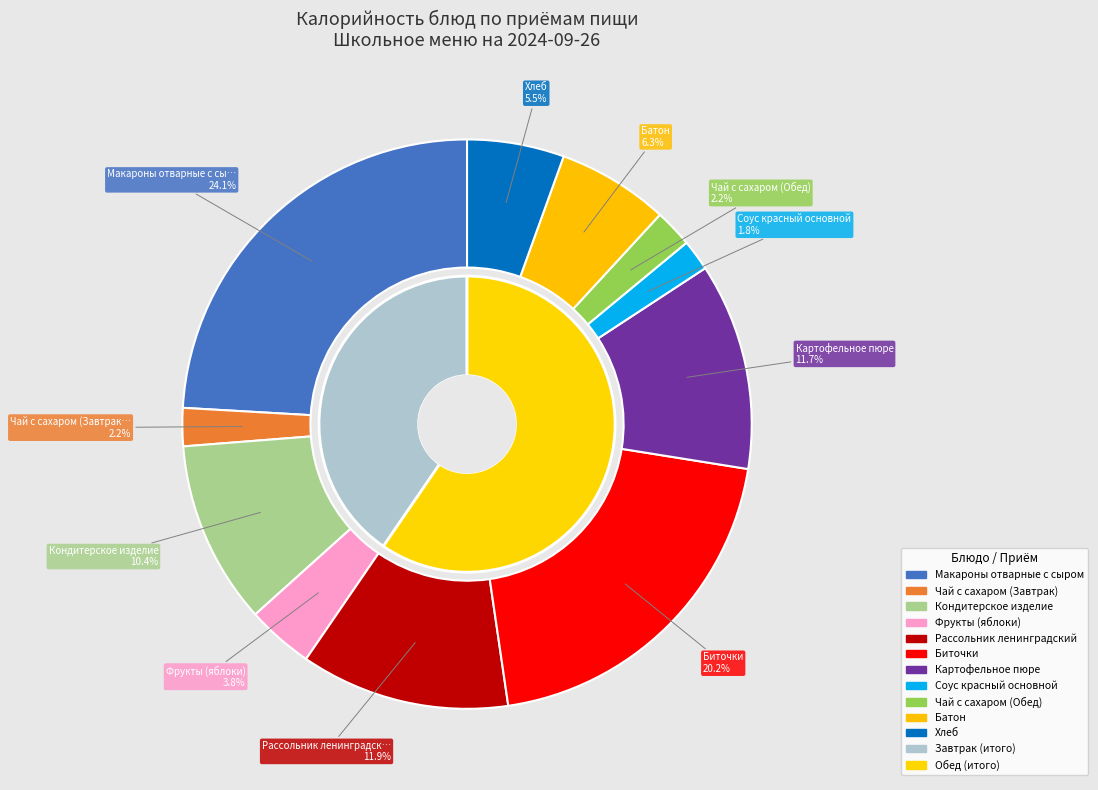

Is it true that Чай с сахаром (Обед) is 2% of the pie?

True